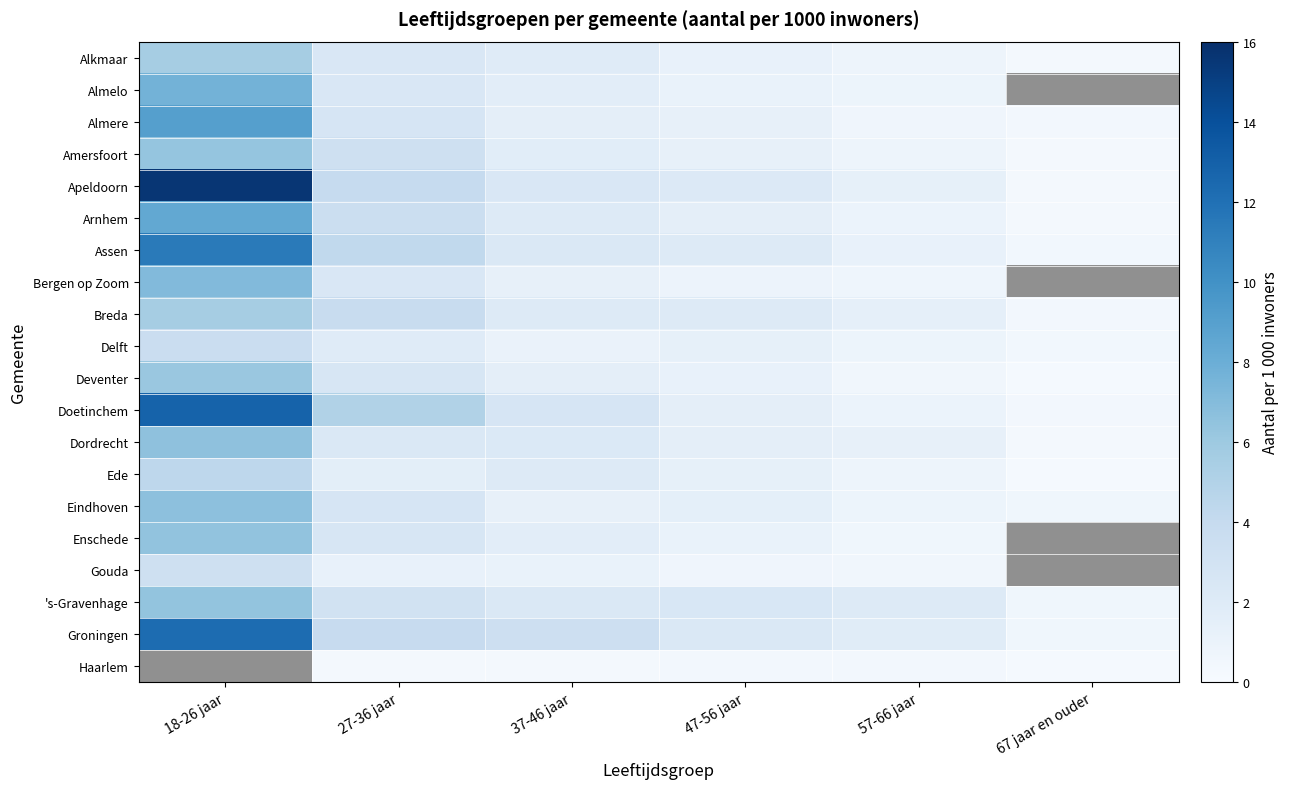

Which series has the largest total across all categories?

Apeldoorn